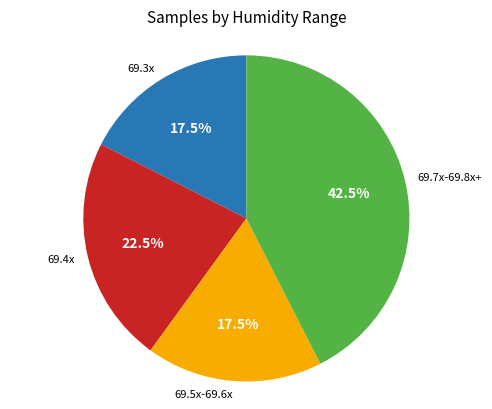

What is the ratio of the value at 69.7x-69.8x+ to the value at 69.5x-69.6x?

2.4